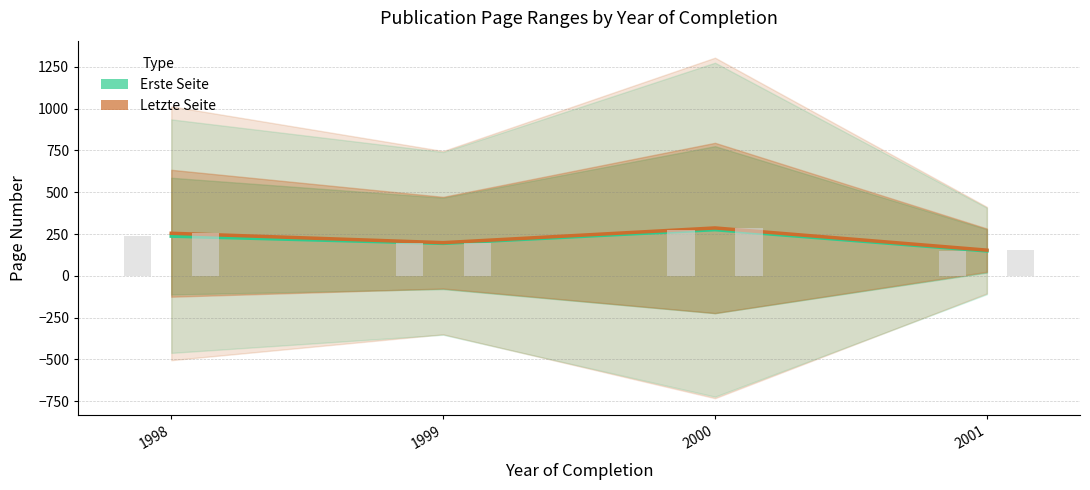

What is the value of the Letzte Seite (mean) bar at the 4th from the left?

153.4